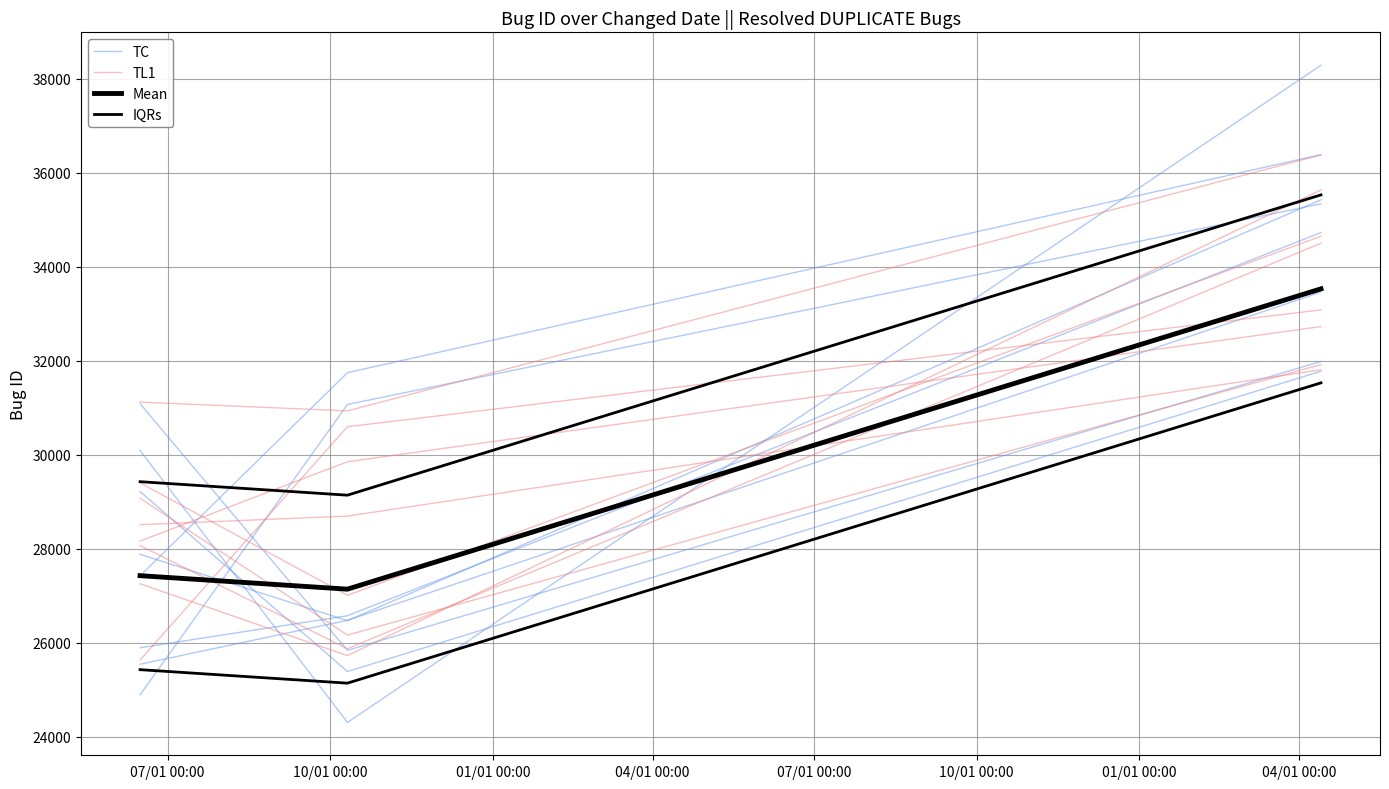

List the series in order of their overall mean, lowest first.

Mean, TL1, IQRs, TC